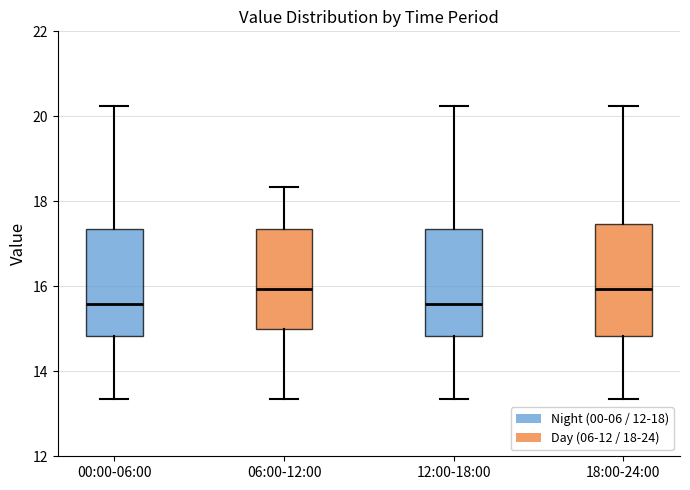

Reading left to right, read every box against the y-axis: the position of its median line, the range the box covers, and the ends of its whiskers. The values are not printed on the chart, so give them approximately, as read against the axis.

00:00-06:00: median 15.6, box 14.8 to 17.4, whiskers 13.4 to 20.2
06:00-12:00: median 16.0, box 15.0 to 17.4, whiskers 13.4 to 18.4
12:00-18:00: median 15.6, box 14.8 to 17.4, whiskers 13.4 to 20.2
18:00-24:00: median 16.0, box 14.8 to 17.4, whiskers 13.4 to 20.2